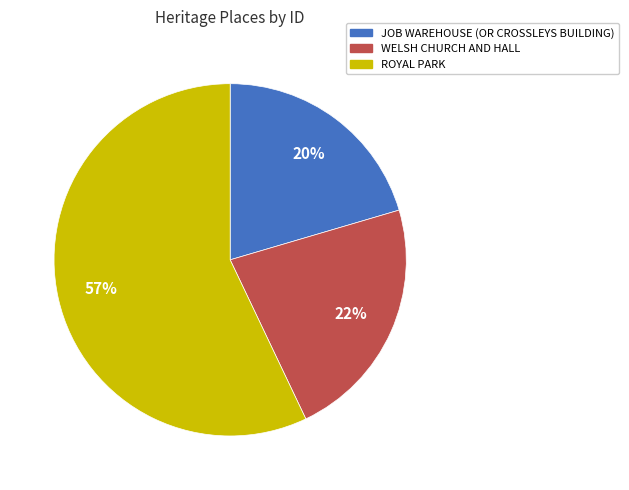

To the nearest percent, what percentage of the pie is JOB WAREHOUSE (OR CROSSLEYS BUILDING)?

20%